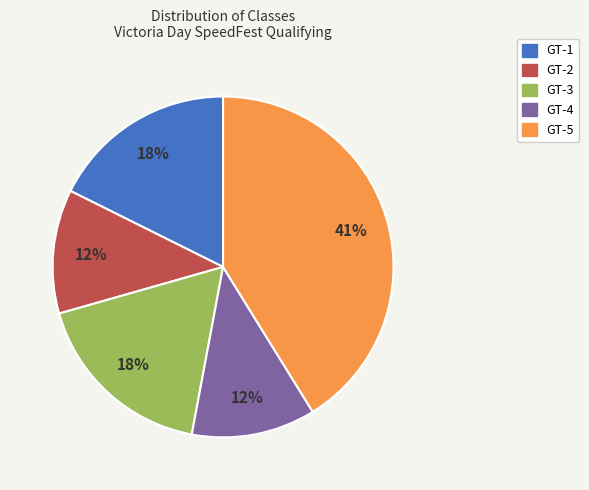

How many segments does this pie chart have?

5